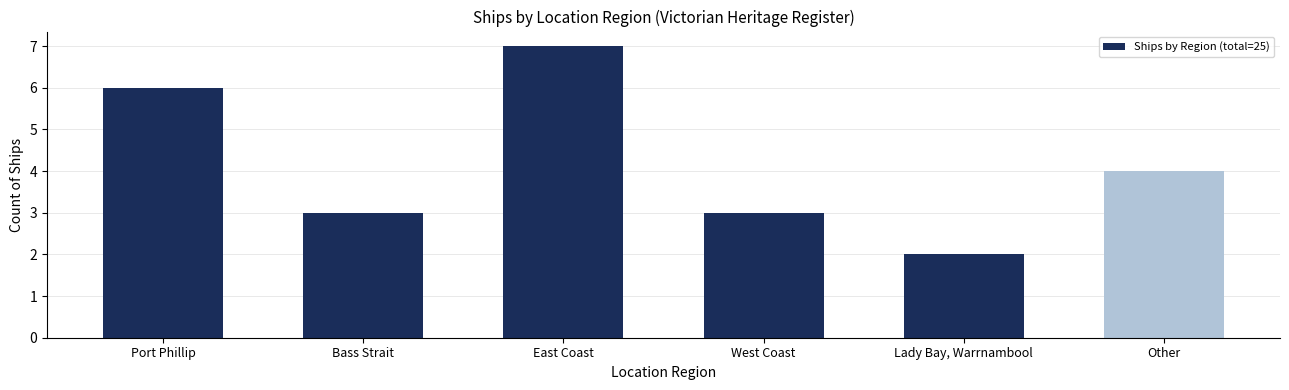

Which category has the lowest value across all series?

Lady Bay, Warrnambool